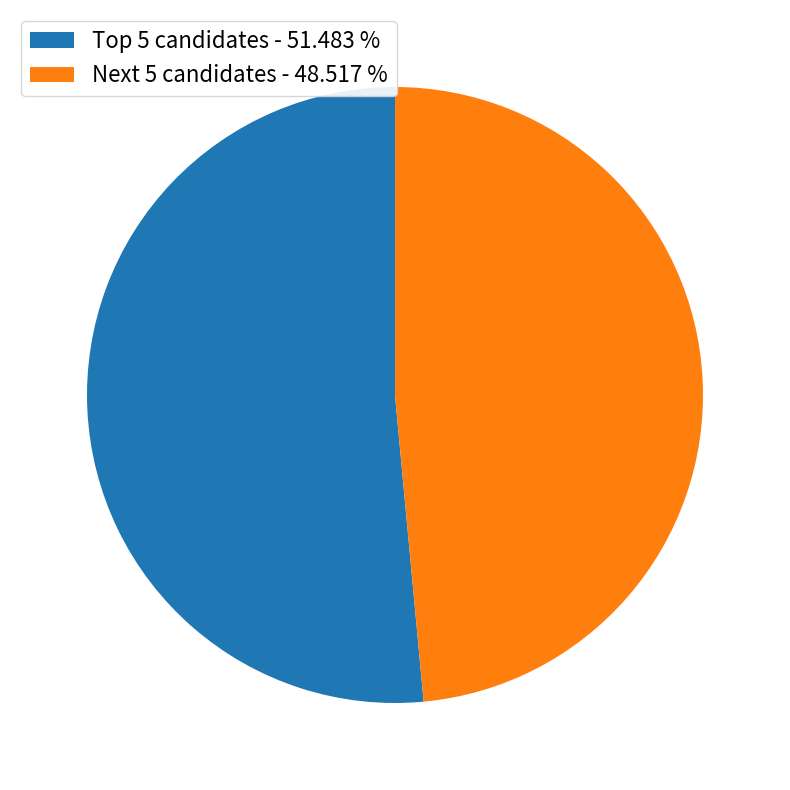

How many slices are in this pie chart?

2